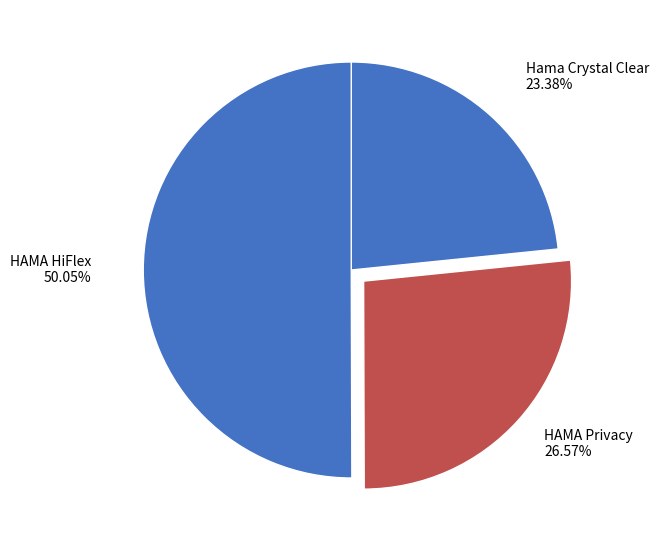

What percentage do HAMA Privacy and Hama Crystal Clear together represent?

50.0%